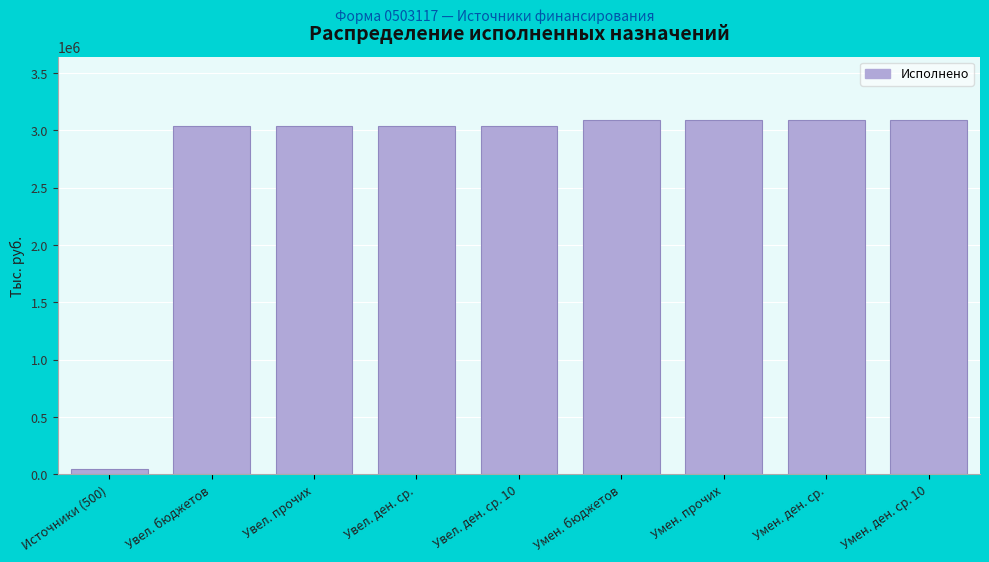

Reading left to right, what are all the values shown in this chart?

45215.2	3042453.6	3042453.6	3042453.6	3042453.6	3087668.8	3087668.8	3087668.8	3087668.8